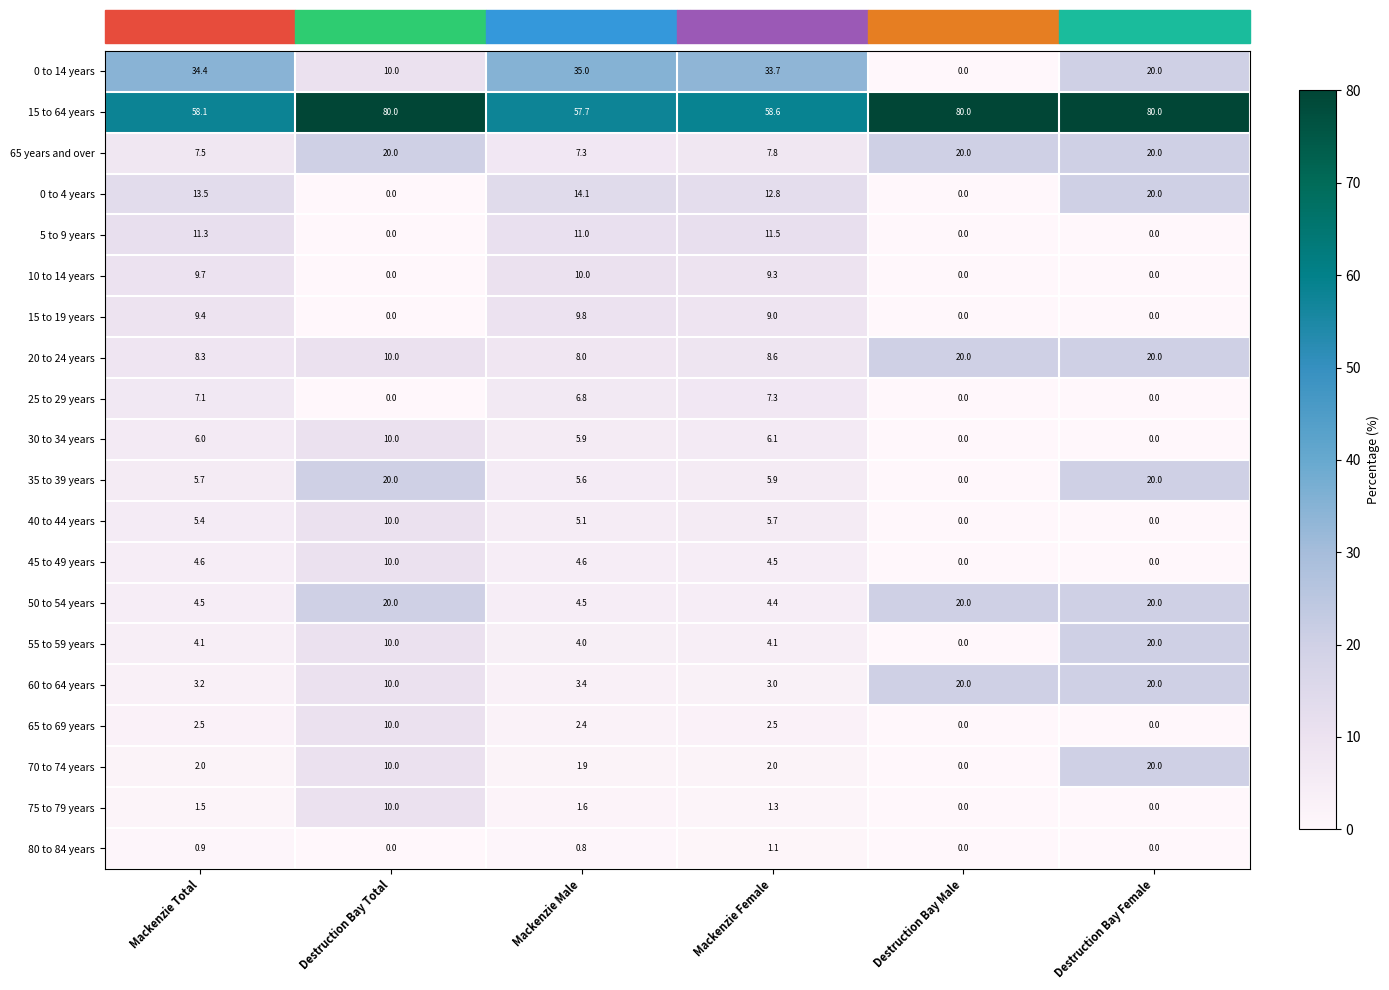

Which series has the largest range (max minus min)?

0 to 14 years